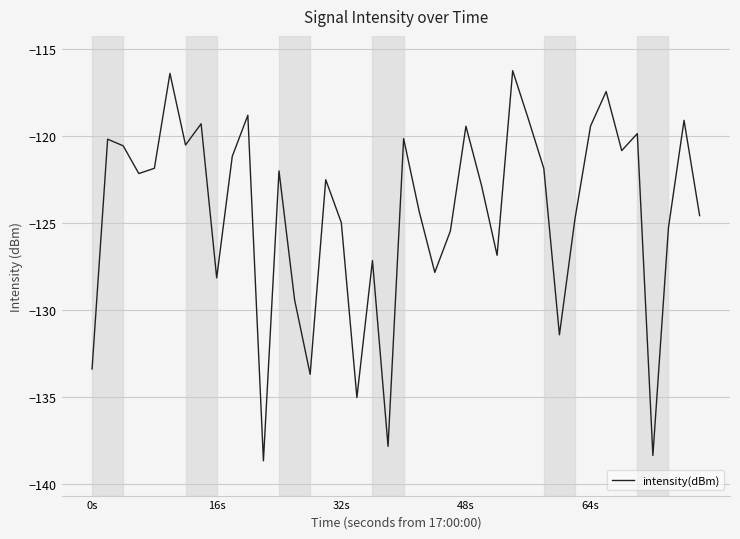

What is the maximum value shown in the chart?

-116.3